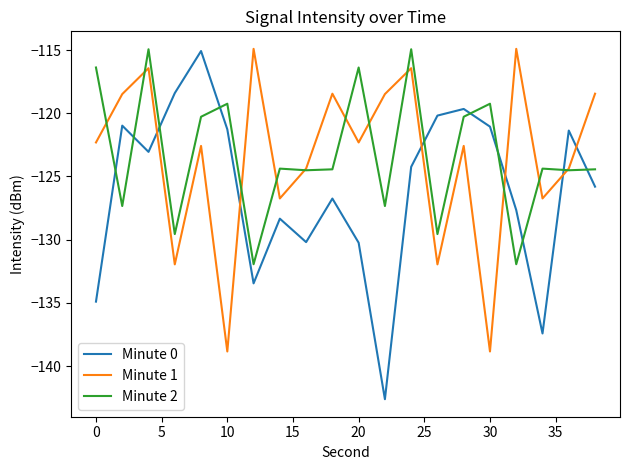

True or false: Minute 2 and Minute 1 intersect in this chart.

True